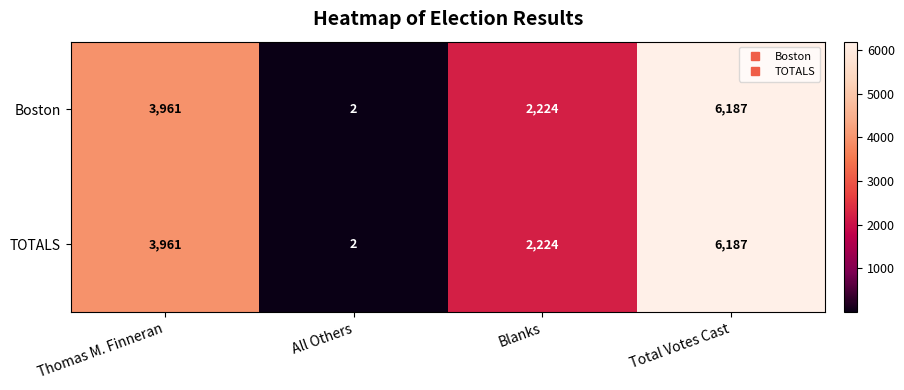

At which label is TOTALS closest to 3094?

Thomas M. Finneran